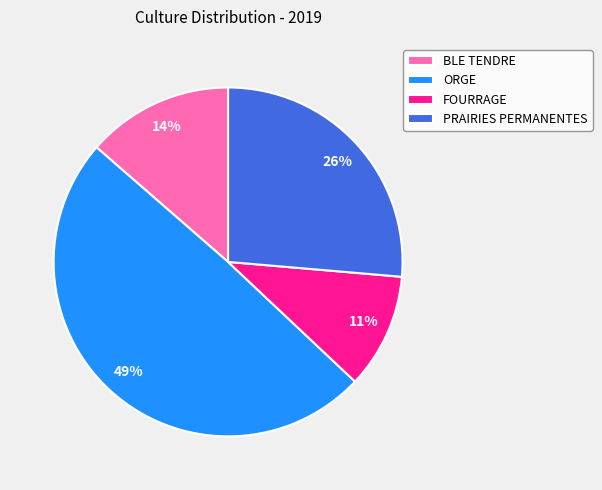

How many slices are in this pie chart?

4